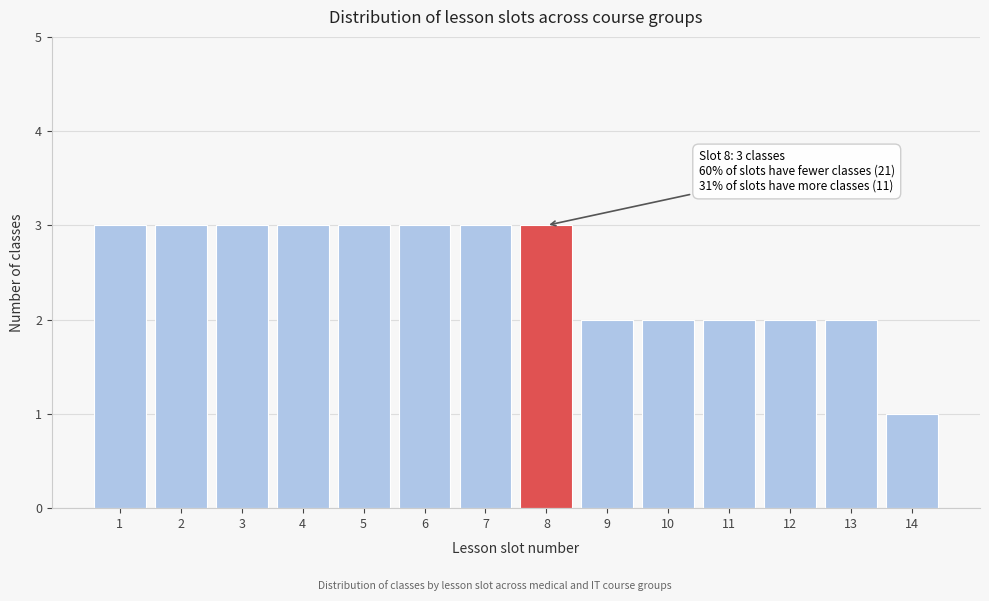

Reading right to left, transcribe all the data shown in this chart.

1	2	2	2	2	2	3	3	3	3	3	3	3	3